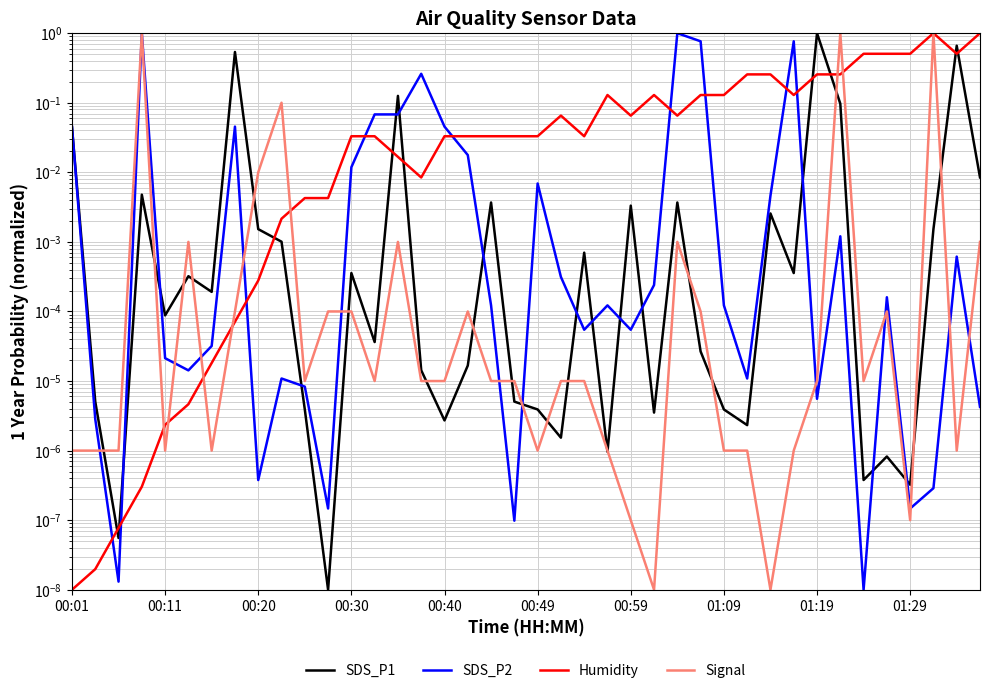

True or false: Humidity and SDS_P1 cross at least once.

True